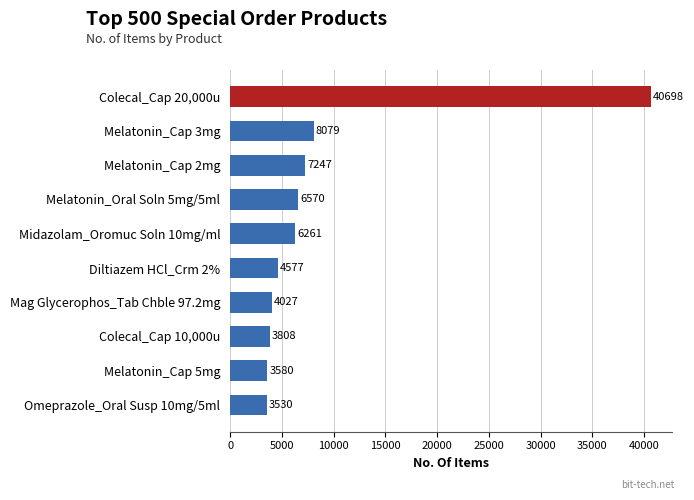

Rank the categories by value from highest to lowest.

Colecal_Cap 20,000u, Melatonin_Cap 3mg, Melatonin_Cap 2mg, Melatonin_Oral Soln 5mg/5ml, Midazolam_Oromuc Soln 10mg/ml, Diltiazem HCl_Crm 2%, Mag Glycerophos_Tab Chble 97.2mg, Colecal_Cap 10,000u, Melatonin_Cap 5mg, Omeprazole_Oral Susp 10mg/5ml